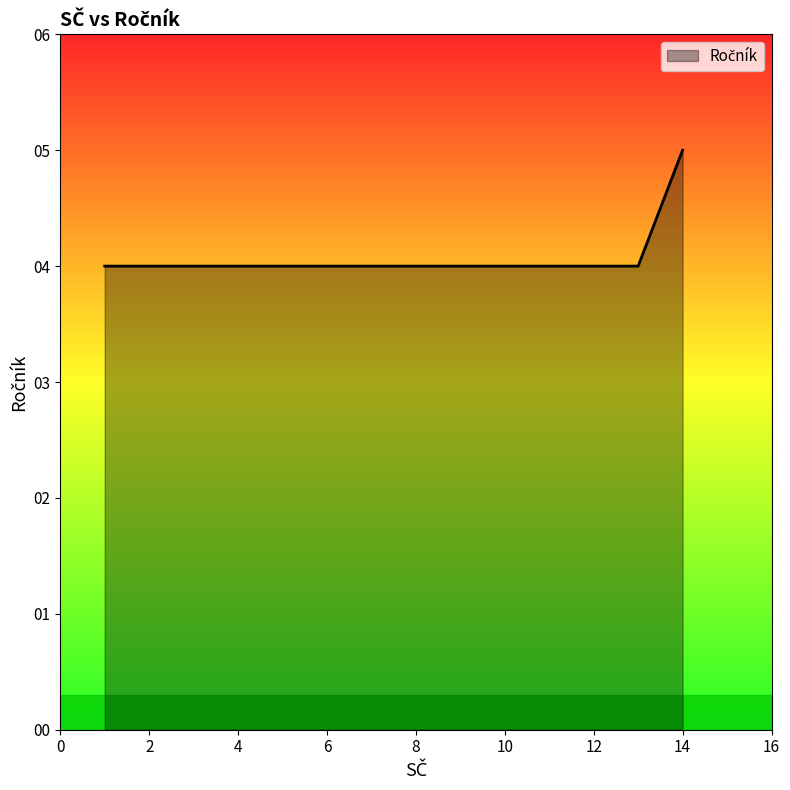

True or false: the data has more than 2 interior local peaks.

False